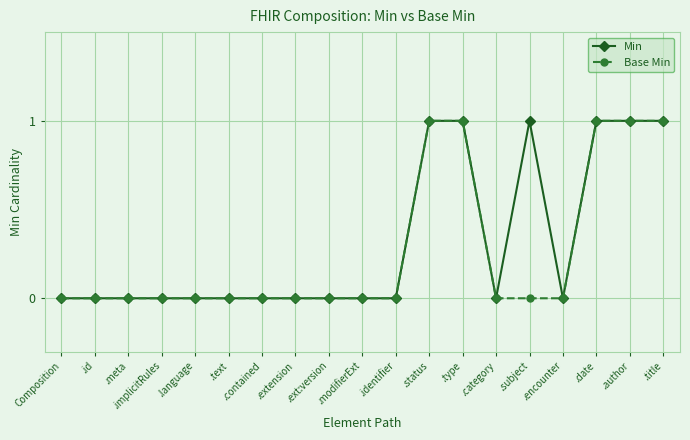

True or false: Min has more than 0 interior local peaks.

True